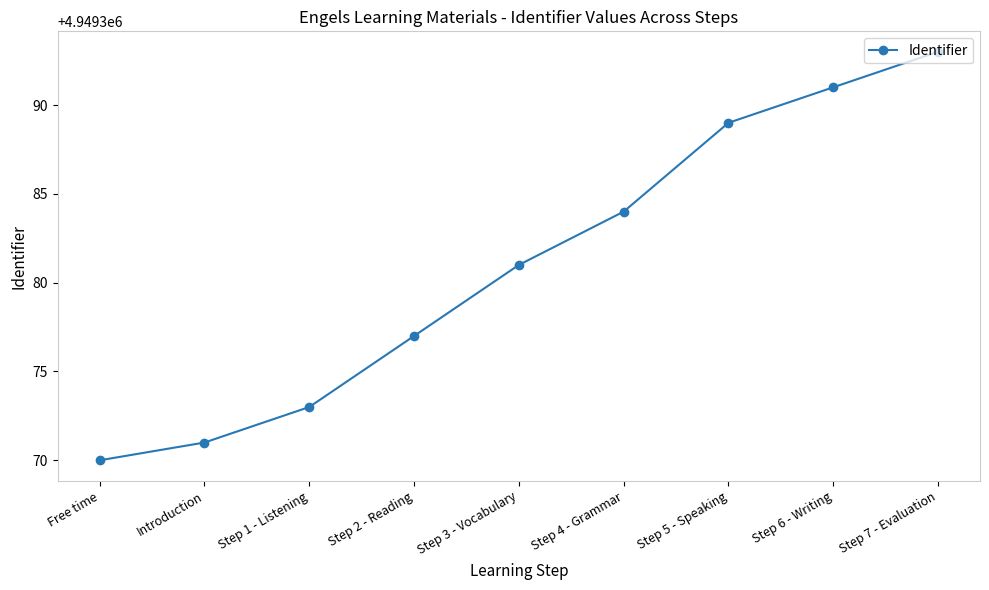

True or false: there are more than 1 points higher than both neighbors.

False